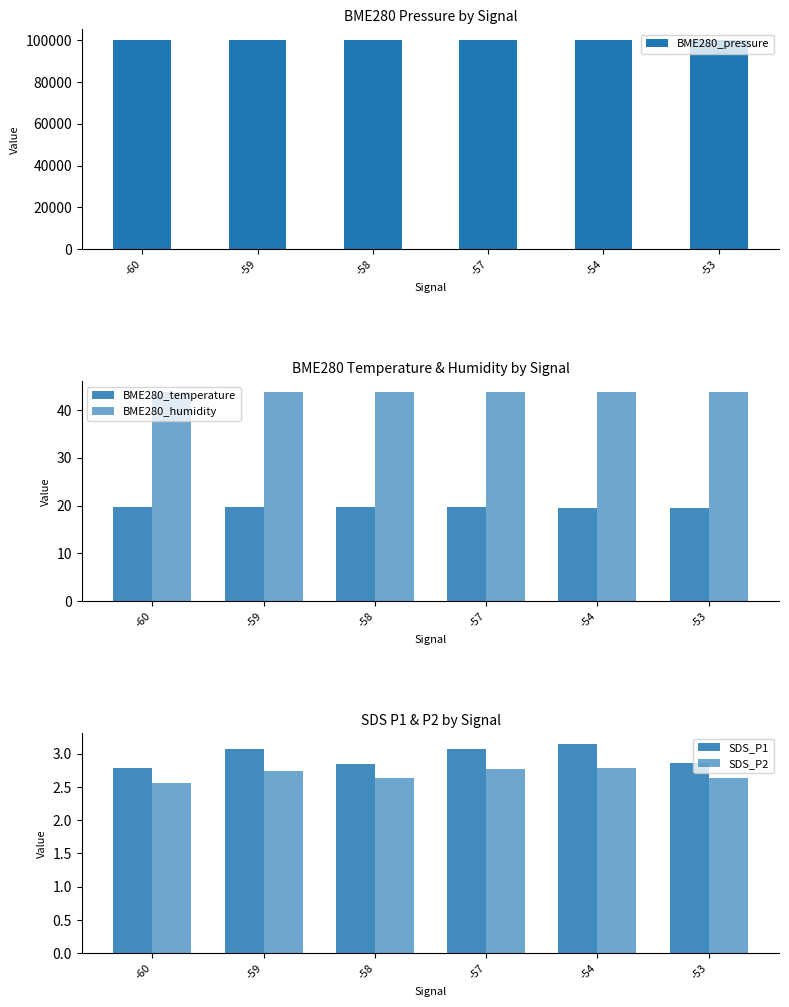

Is it true that SDS_P2 equals 2.8 at -57?

True